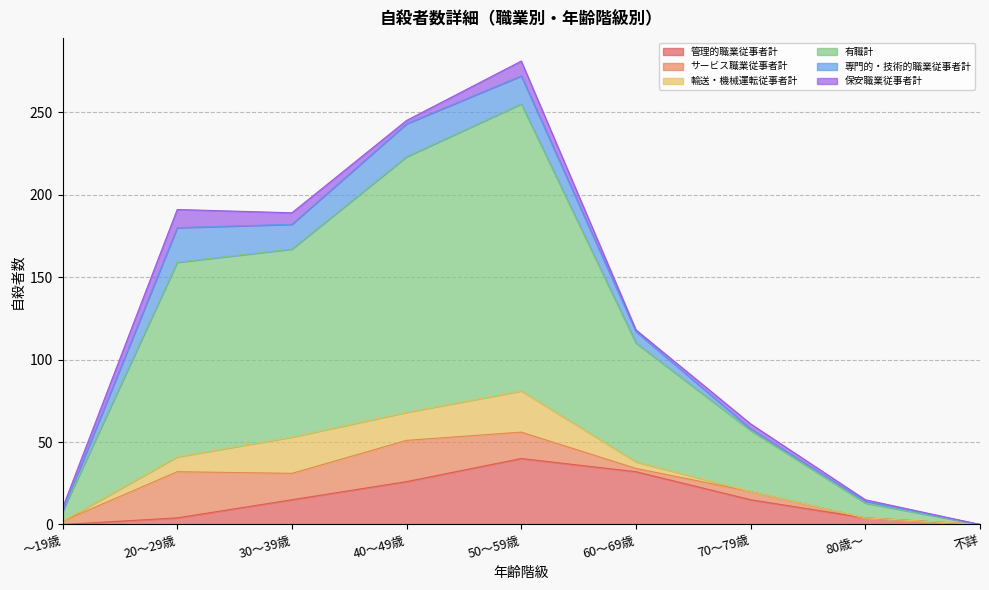

Which series has the largest range (max minus min)?

有職計